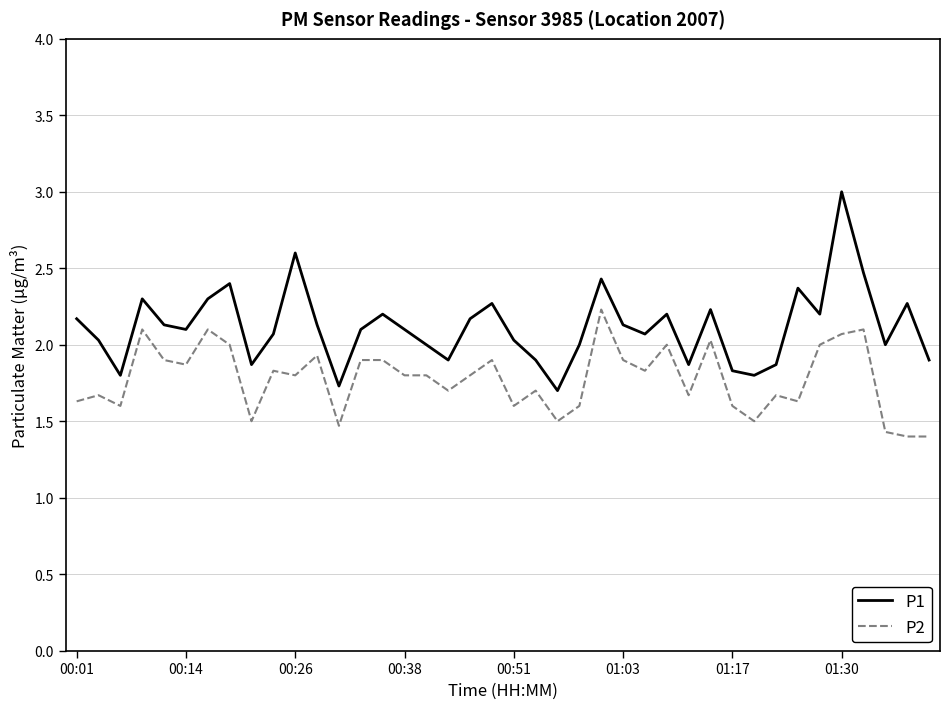

What are all the series names shown in the legend?

P1, P2